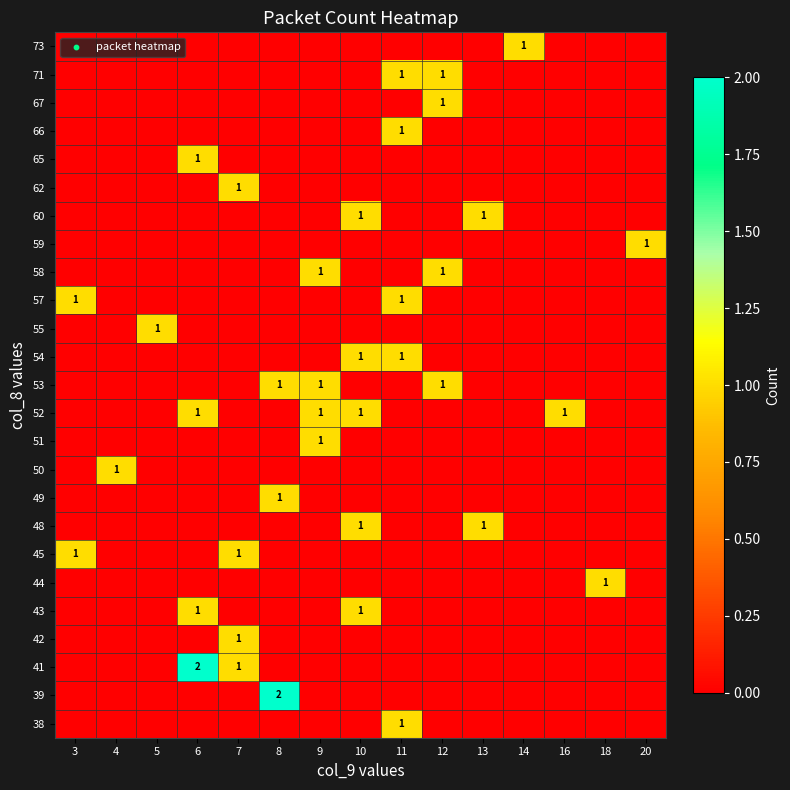

List the labels in order of row_9 value, largest first.

4, 3, 5, 6, 7, 8, 9, 10, 11, 12, 13, 14, 16, 18, 20